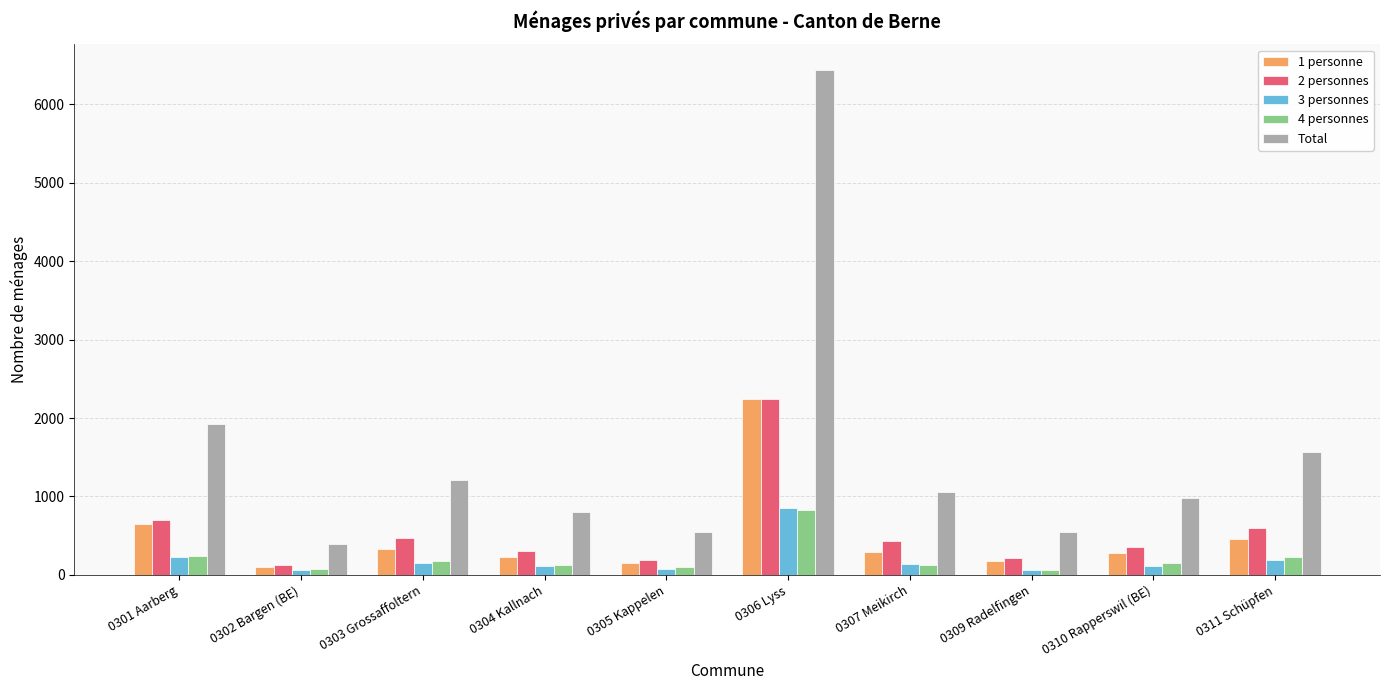

Which category has the highest value in the 1 personne series?

0306 Lyss